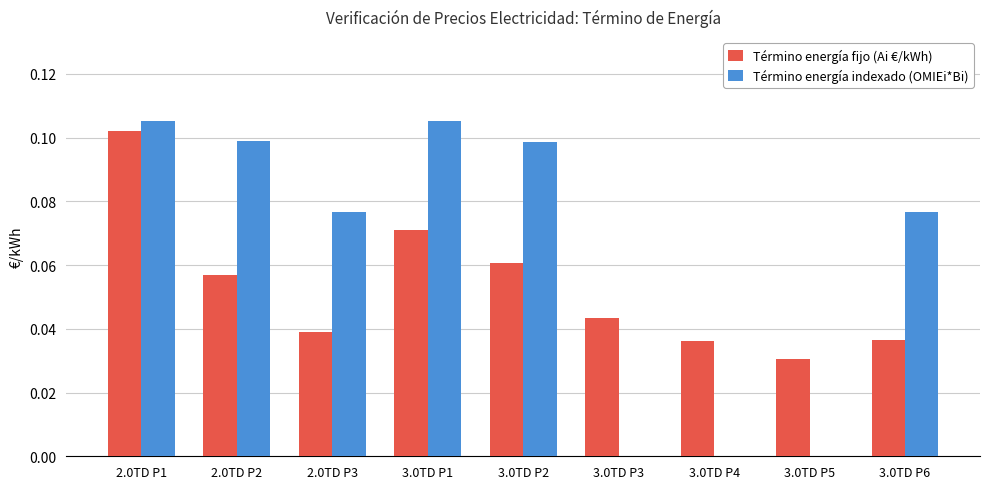

Is the value of Término energía indexado (OMIEi*Bi) at 3.0TD P1 greater than the value of Término energía fijo (Ai €/kWh) at 3.0TD P4?

Yes